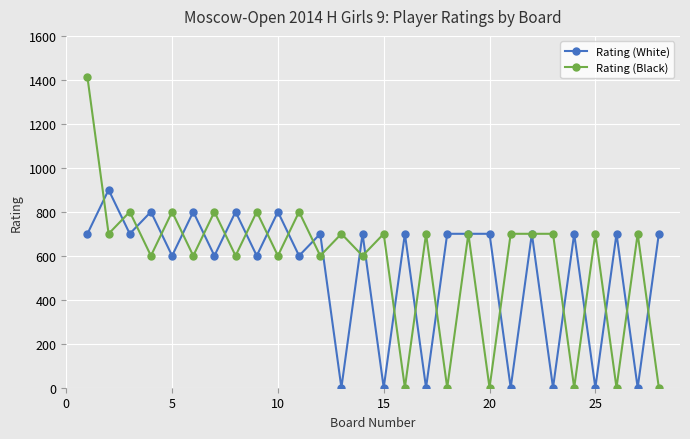

Rank the series by their maximum value, from highest to lowest.

Rating (Black), Rating (White)